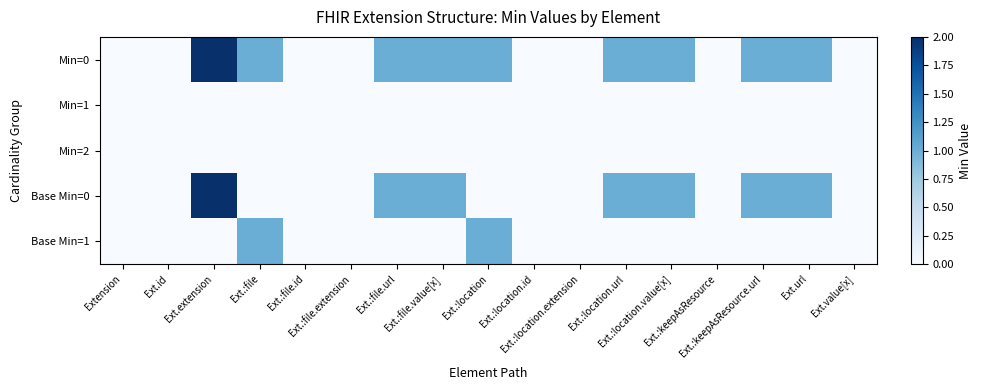

Rank the series by their maximum value, from highest to lowest.

Min=0, Base Min=0, Base Min=1, Min=1, Min=2